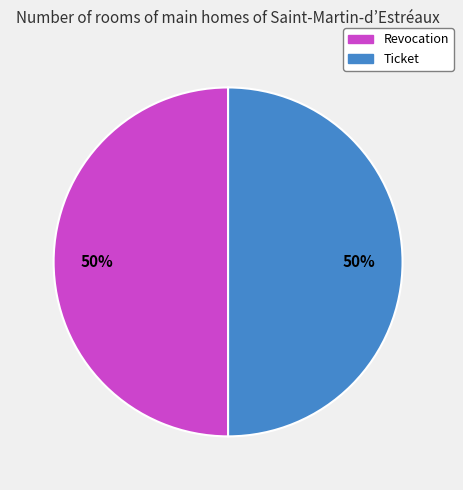

To the nearest percent, what percentage of the pie is Ticket?

50%